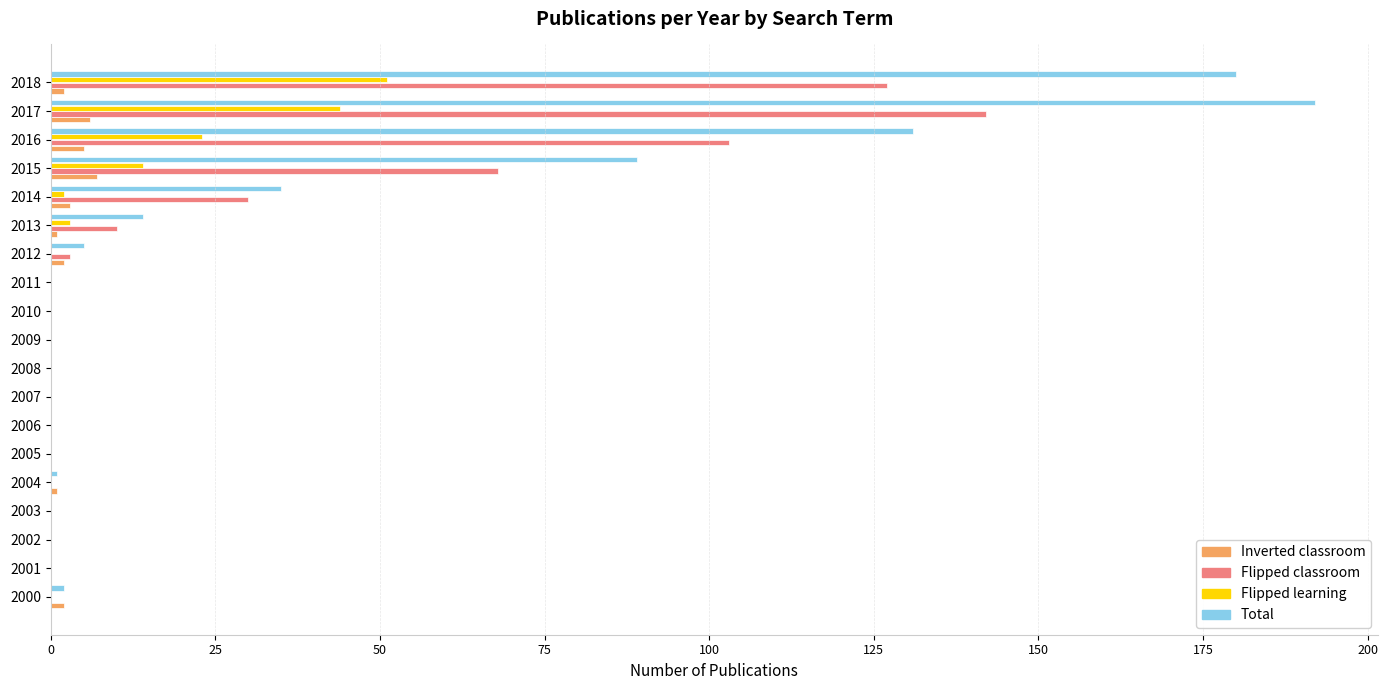

Which category has the highest value in the Flipped learning series?

2018